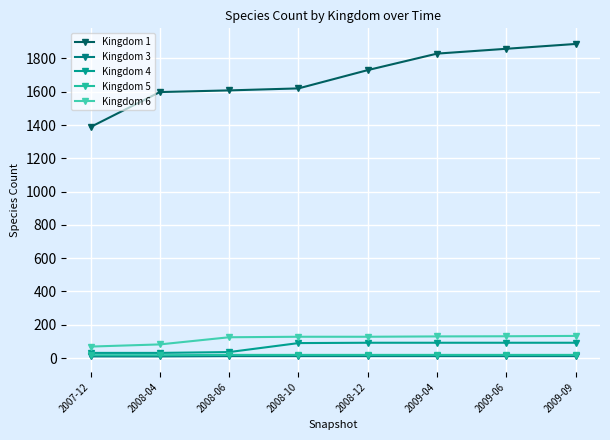

True or false: Kingdom 6 and Kingdom 1 intersect in this chart.

False